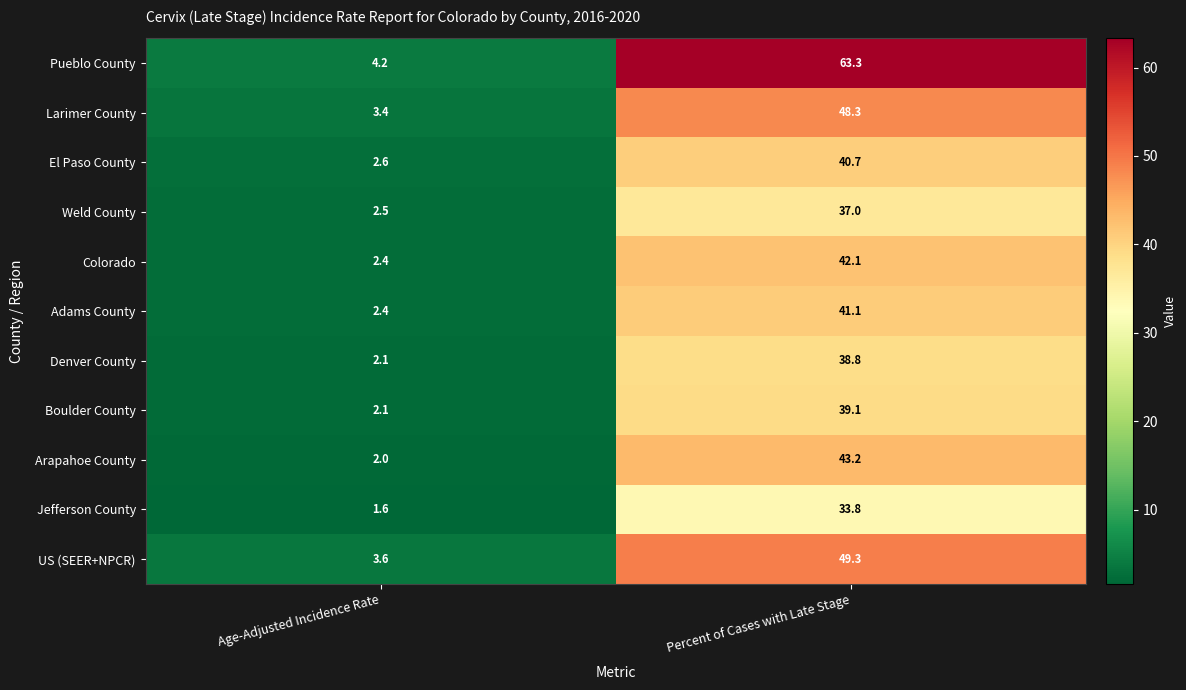

Reading left to right, list all the values displayed in this chart.

Pueblo County: Age-Adjusted Incidence Rate=4.2	Percent of Cases with Late Stage=63.3
Larimer County: Age-Adjusted Incidence Rate=3.4	Percent of Cases with Late Stage=48.3
El Paso County: Age-Adjusted Incidence Rate=2.6	Percent of Cases with Late Stage=40.7
Weld County: Age-Adjusted Incidence Rate=2.5	Percent of Cases with Late Stage=37.0
Colorado: Age-Adjusted Incidence Rate=2.4	Percent of Cases with Late Stage=42.1
Adams County: Age-Adjusted Incidence Rate=2.4	Percent of Cases with Late Stage=41.1
Denver County: Age-Adjusted Incidence Rate=2.1	Percent of Cases with Late Stage=38.8
Boulder County: Age-Adjusted Incidence Rate=2.1	Percent of Cases with Late Stage=39.1
Arapahoe County: Age-Adjusted Incidence Rate=2.0	Percent of Cases with Late Stage=43.2
Jefferson County: Age-Adjusted Incidence Rate=1.6	Percent of Cases with Late Stage=33.8
US (SEER+NPCR): Age-Adjusted Incidence Rate=3.6	Percent of Cases with Late Stage=49.3